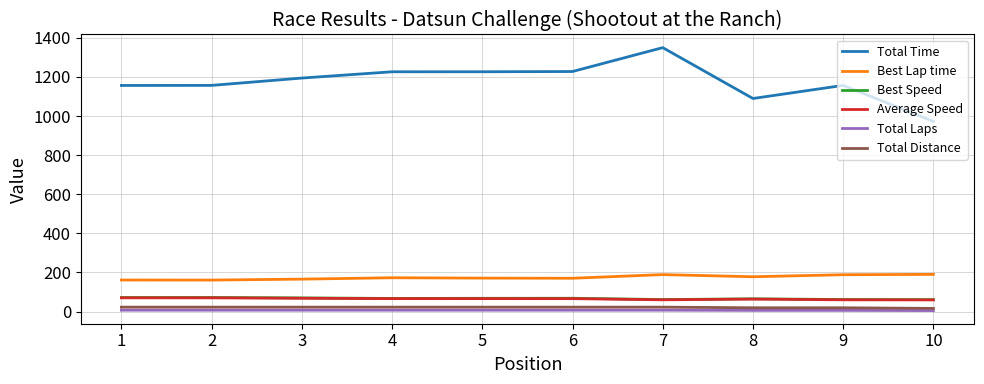

Which series has the largest total across all categories?

Total Time